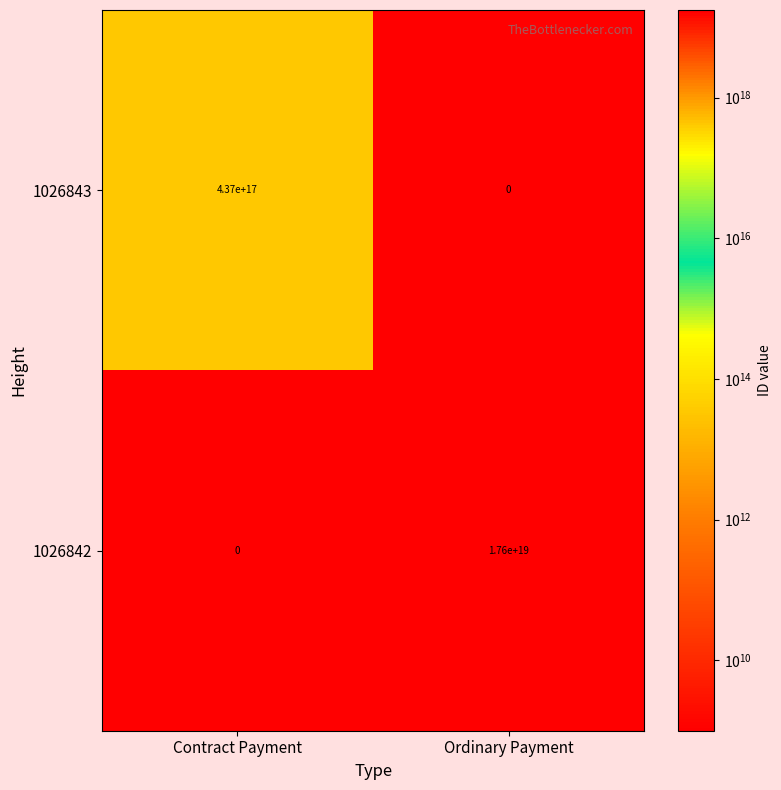

The value of 1026843 at Ordinary Payment is -245943534435953920. True or false?

False